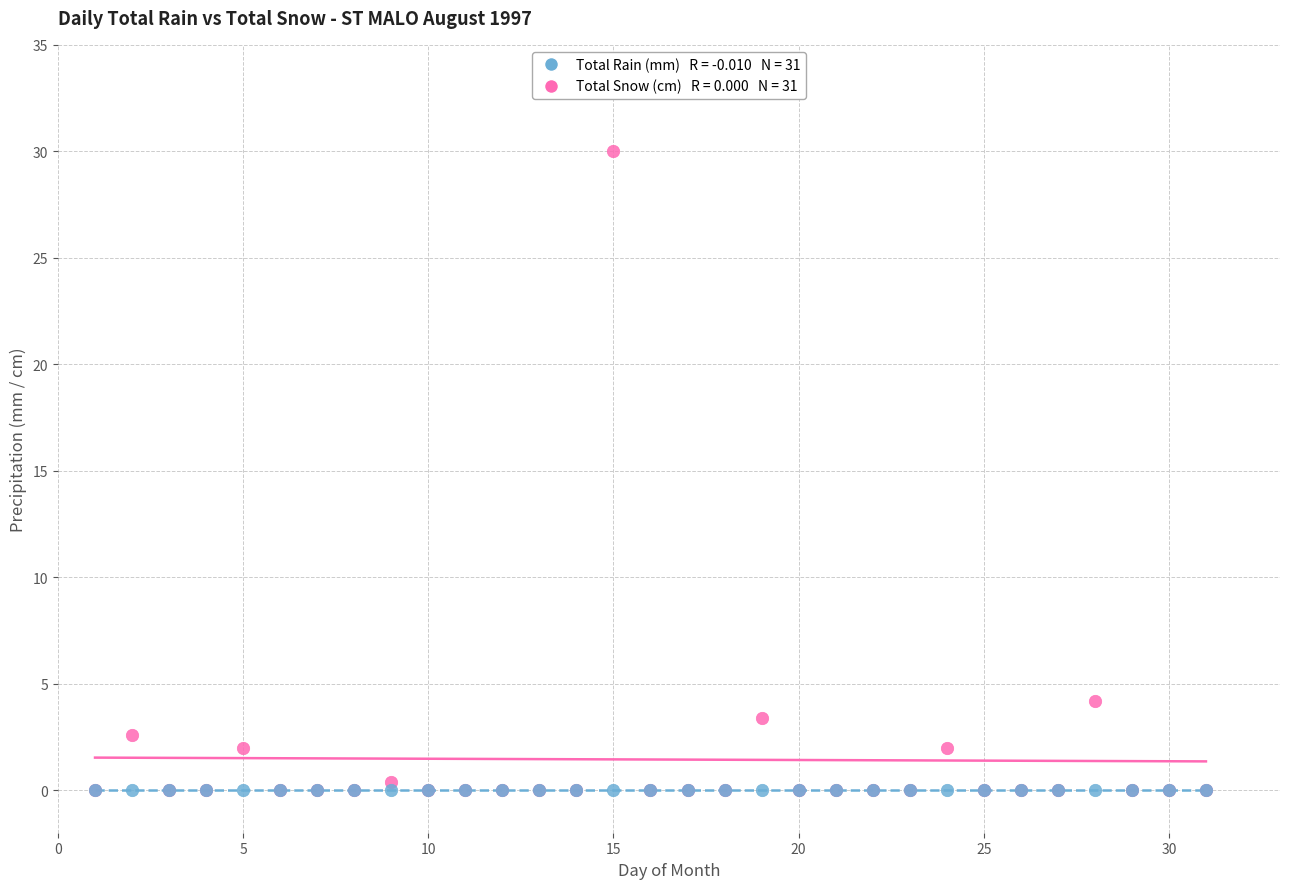

Across all series, what Y value is closest to 15?

4.2